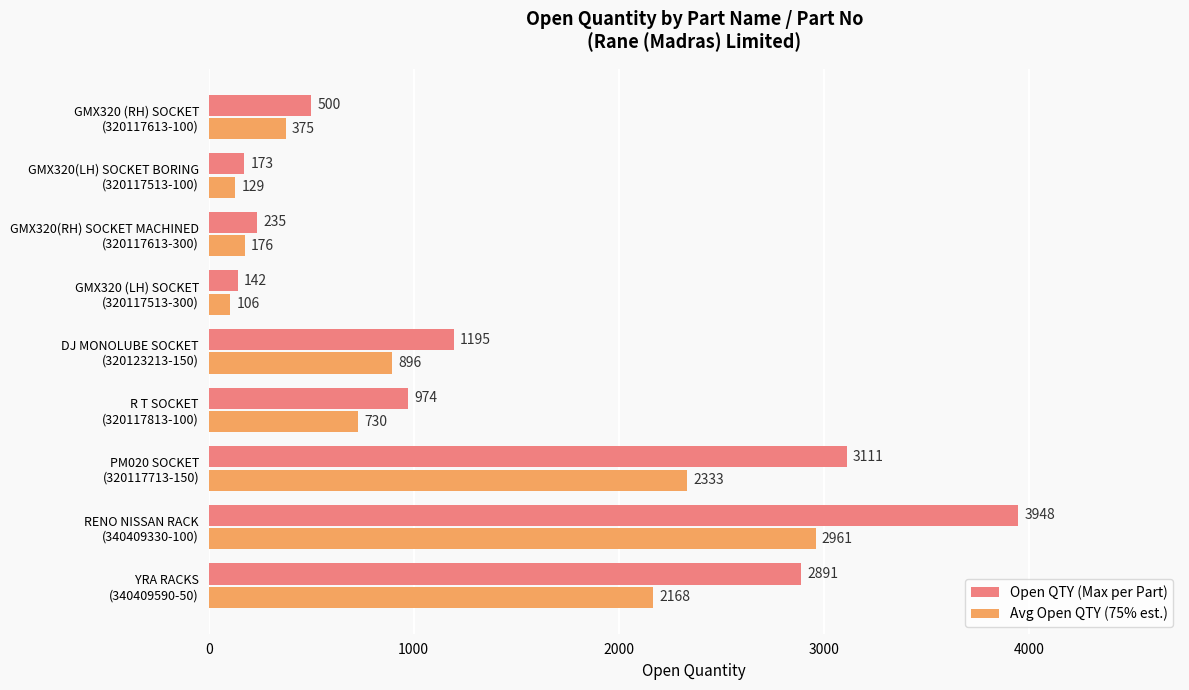

How many data points in Avg Open QTY (75% est.) are less than 730?

4